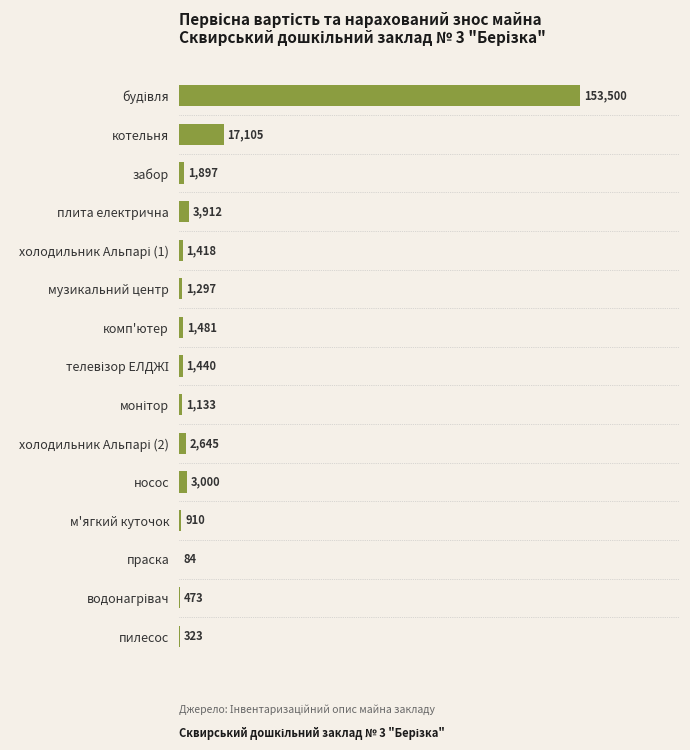

What is the greatest value displayed?

153500